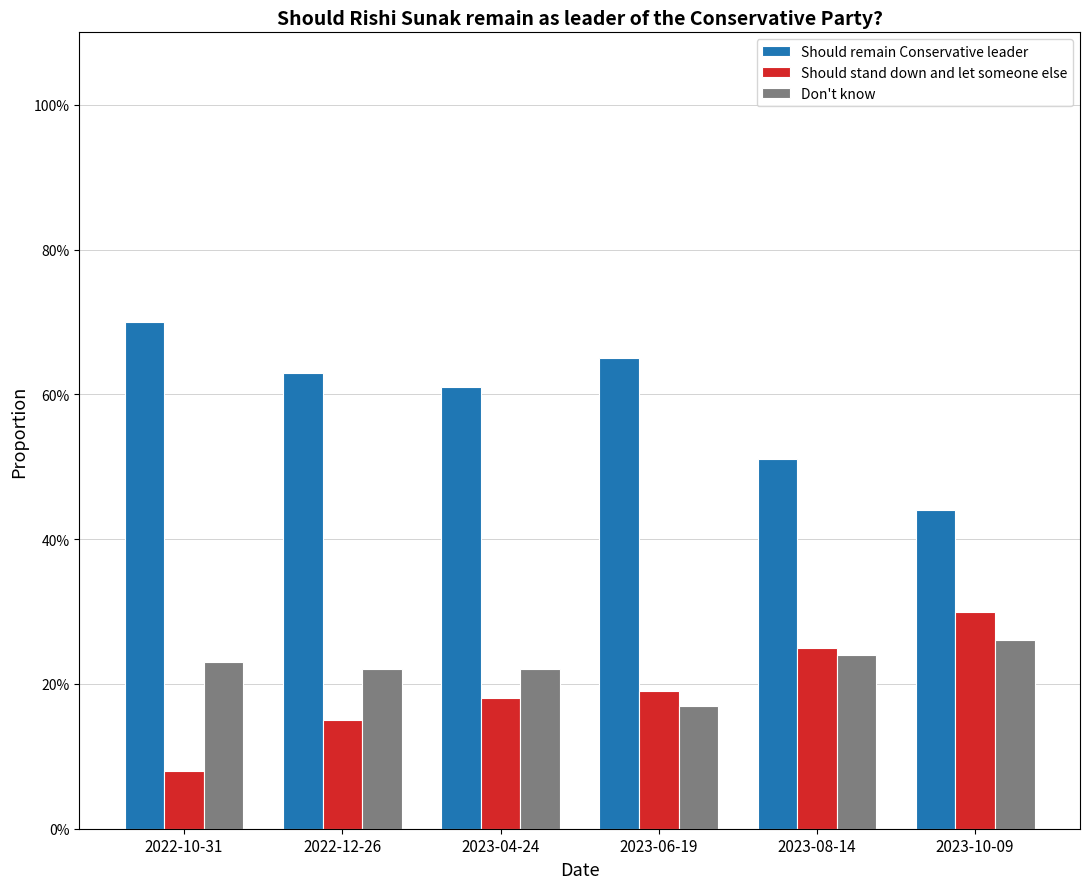

What position from the left is 2023-10-09?

6